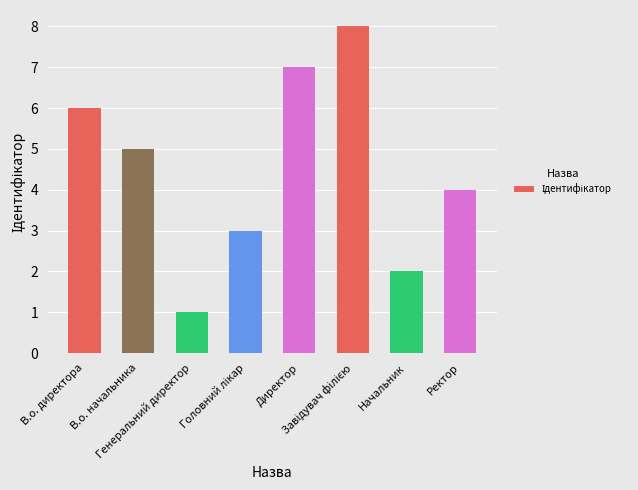

What is the sum of all values?

36